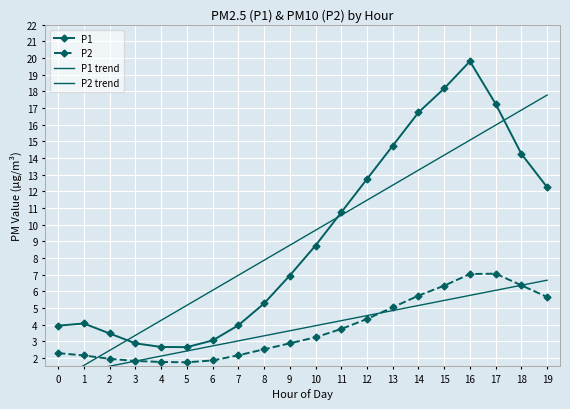

Between 11 and 10, which is larger?

11